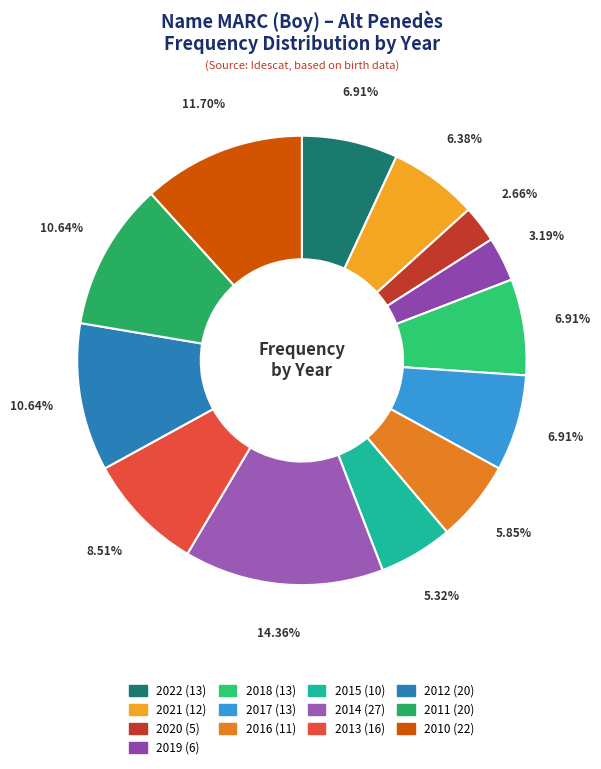

Which slice is the smallest?

2020